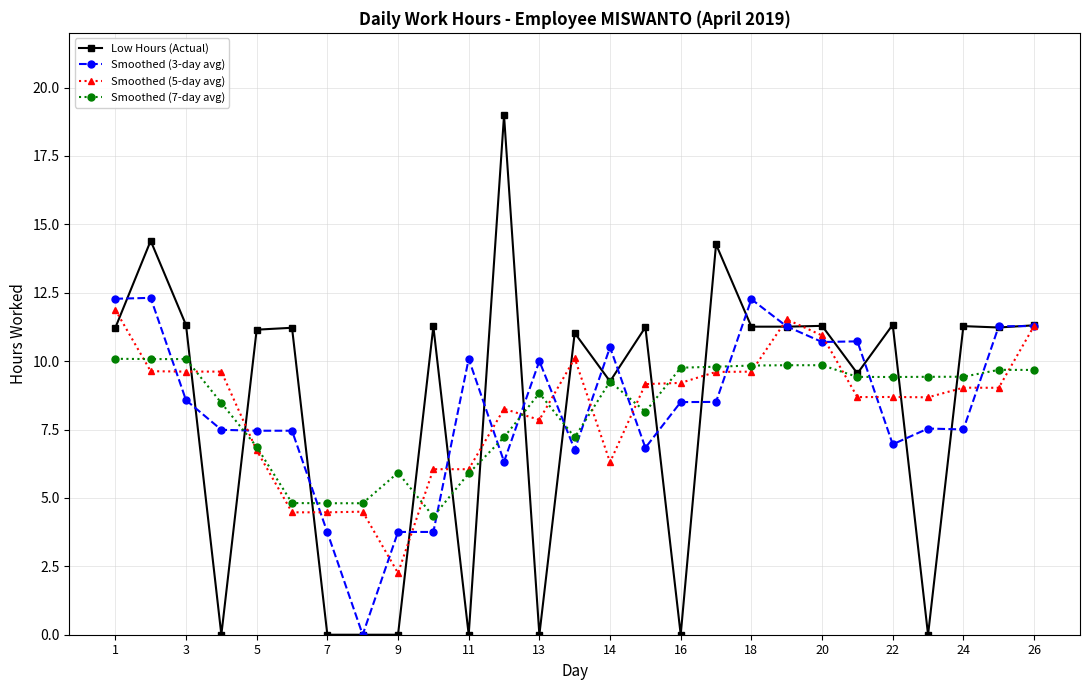

Which series has the widest spread of values?

Low Hours (Actual)